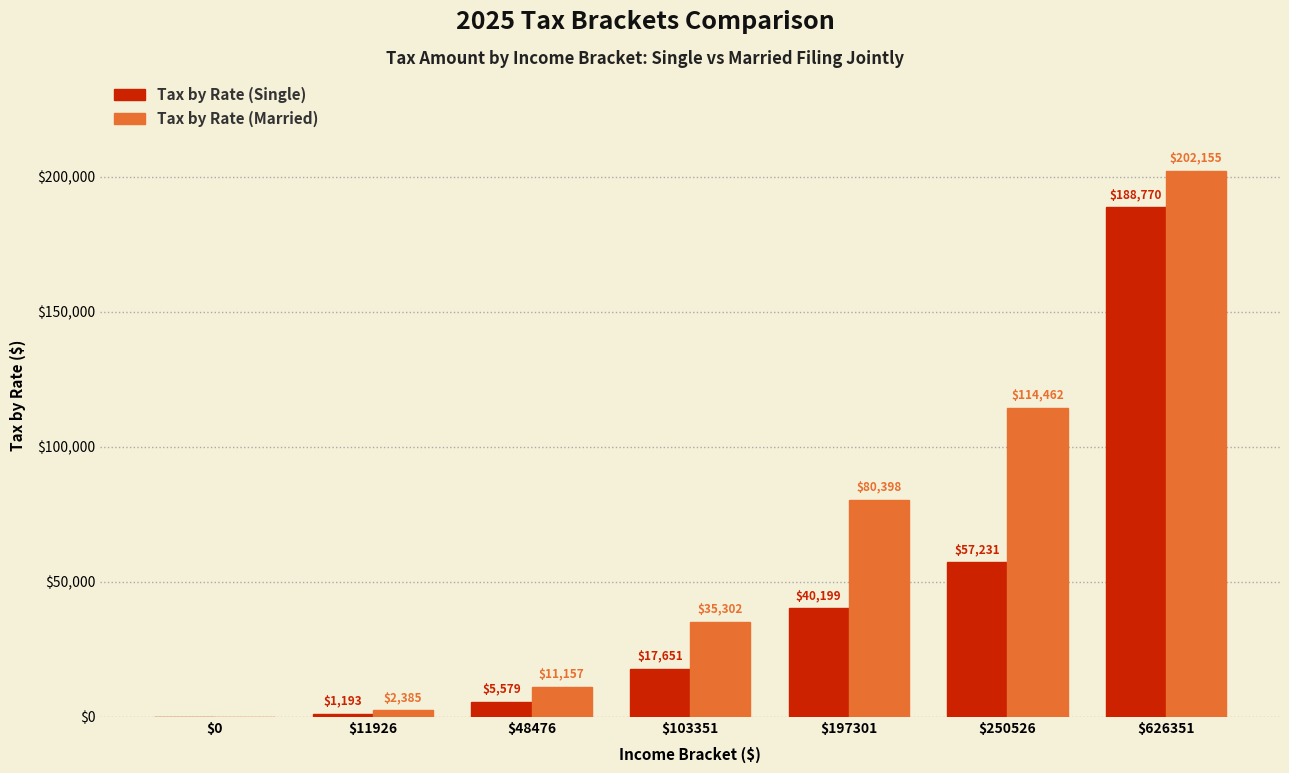

Does the chart contain stacked bars?

No